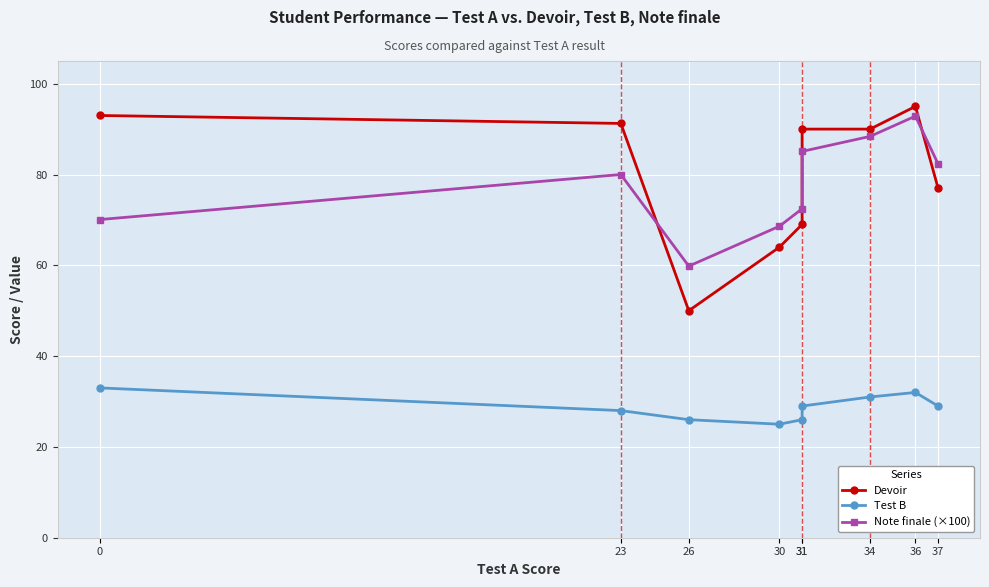

Reading right to left, transcribe all the data shown in this chart.

Devoir: 37=77.0	36=95.0	34=90.0	31=90.0	31=69.0	30=64.0	26=50.0	23=91.2	0=93.0
Test B: 37=29.0	36=32.0	34=31.0	31=29.0	31=26.0	30=25.0	26=26.0	23=28.0	0=33.0
Note finale (×100): 37=82.3	36=92.9	34=88.4	31=85.1	31=72.4	30=68.6	26=59.8	23=80.0	0=70.1